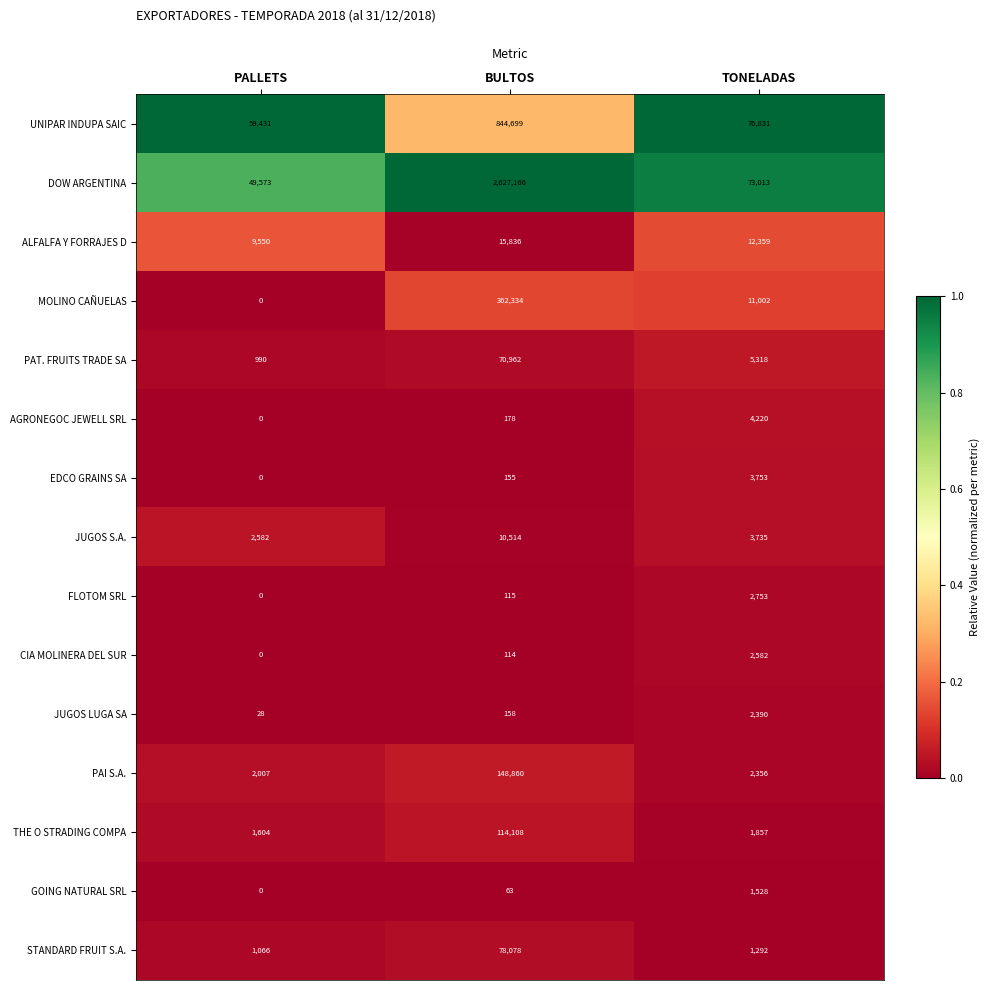

Rank the categories by AGRONEGOC JEWELL SRL value from highest to lowest.

TONELADAS, BULTOS, PALLETS